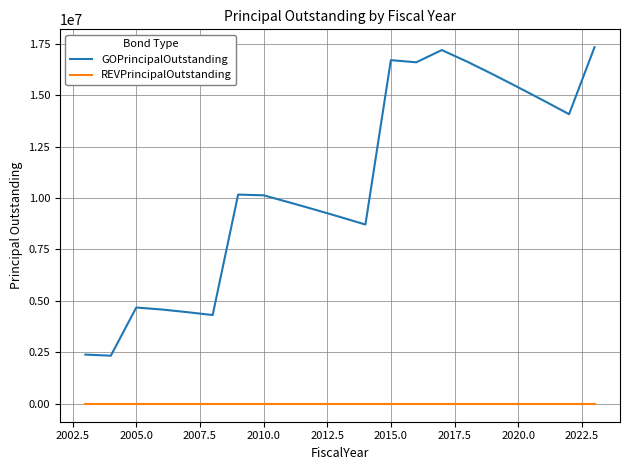

True or false: REVPrincipalOutstanding and GOPrincipalOutstanding cross at least once.

False